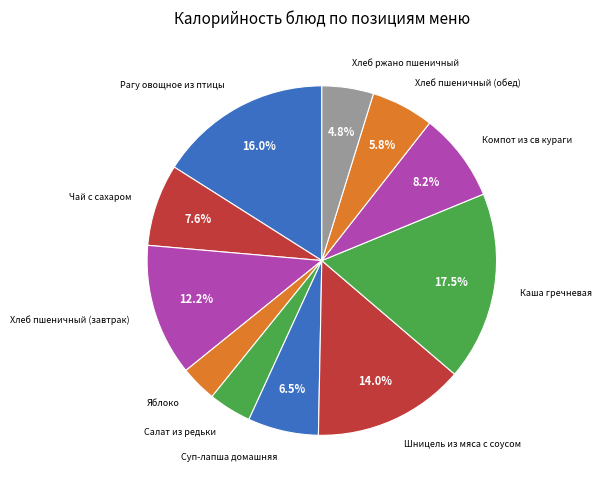

Count the number of slices in the pie.

11